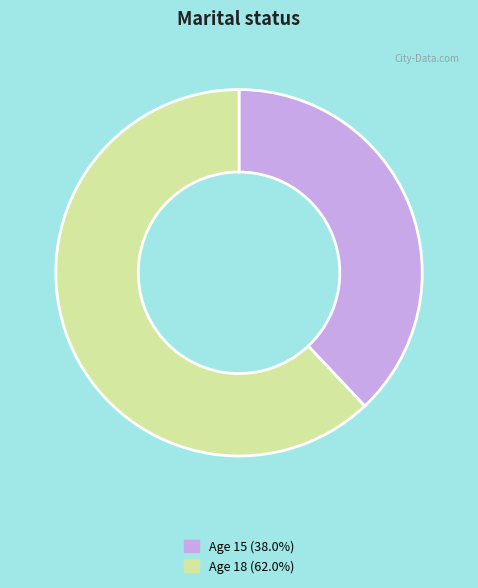

Is the sum of Age 15 (38.0%) and Age 18 (62.0%) greater than half?

Yes